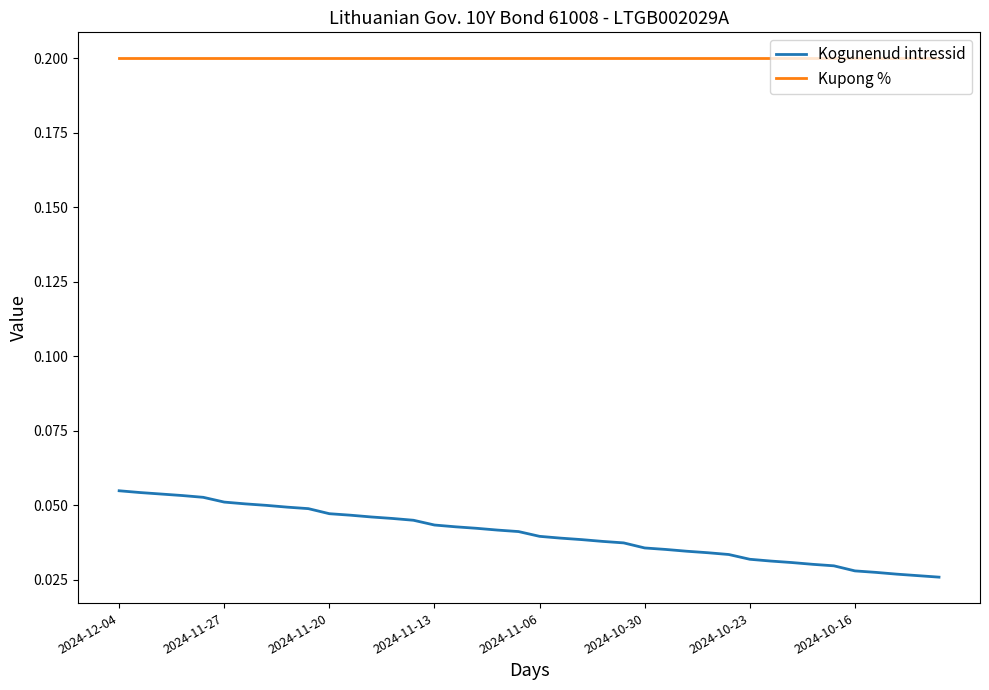

List the series in order of their peak value, lowest first.

Kogunenud intressid, Kupong %